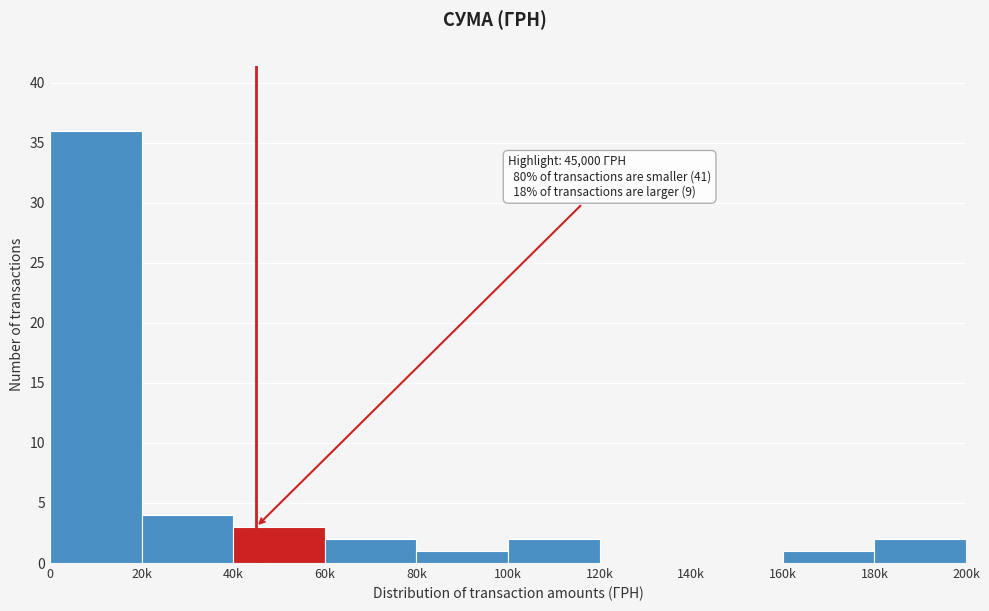

Reading left to right, extract all data points from this chart.

0=36	20k=4	40k=3	60k=2	80k=1	100k=2	120k=0	140k=0	160k=1	180k=2